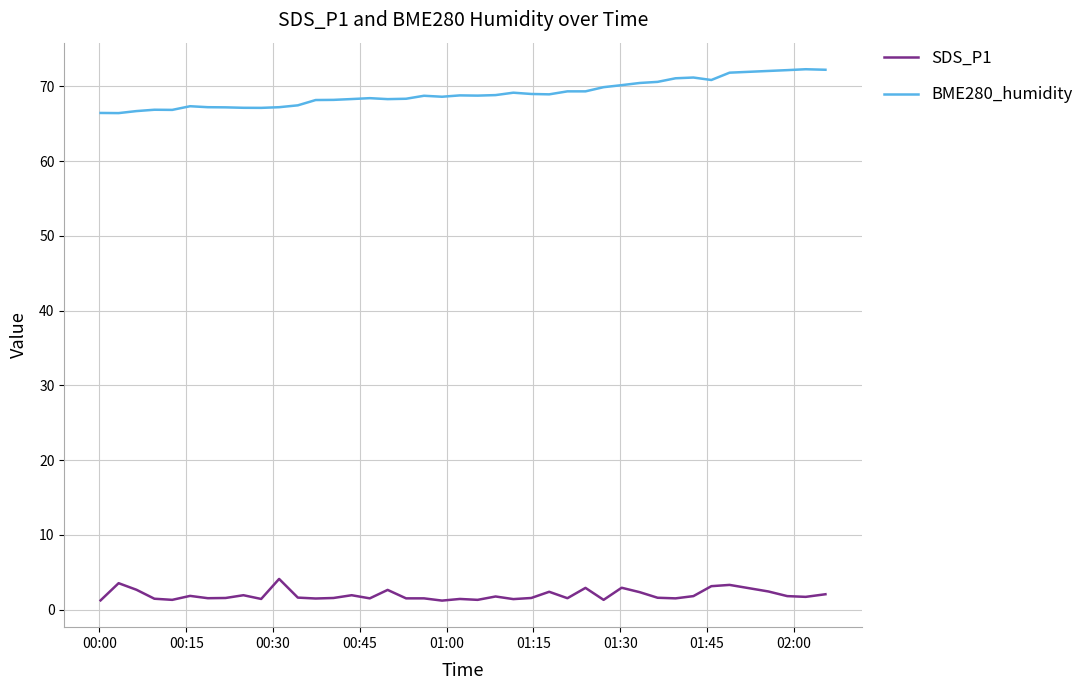

Rank the series by their maximum value, from highest to lowest.

BME280_humidity, SDS_P1